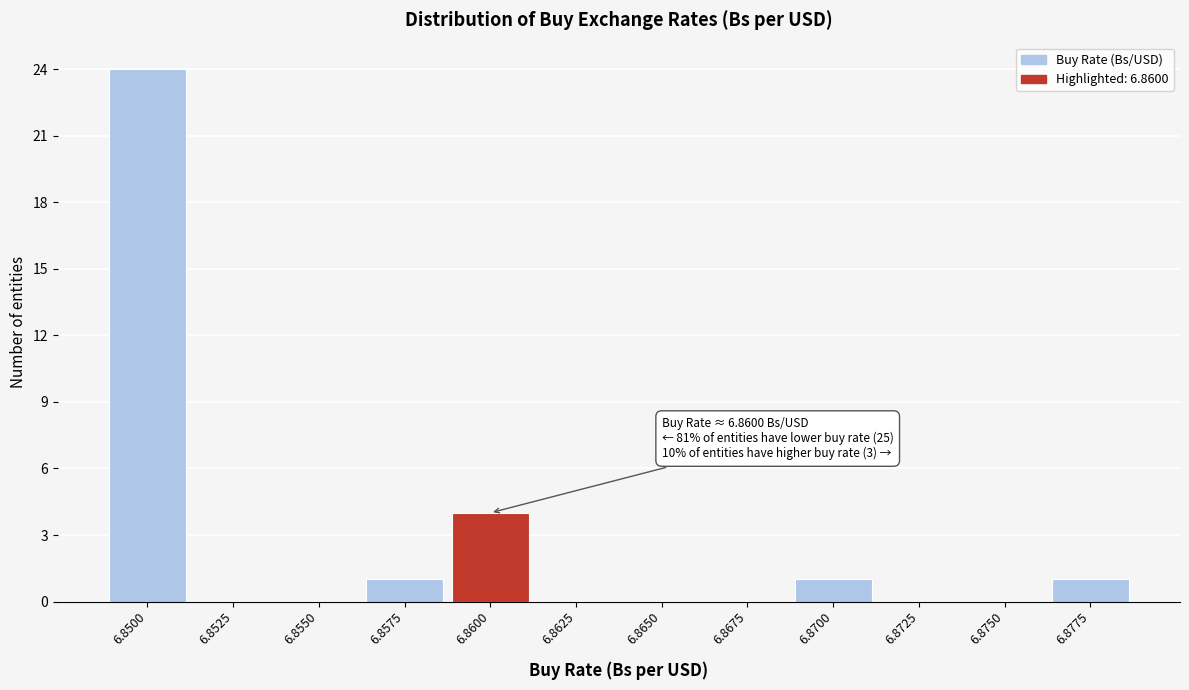

Reading right to left, extract all data points from this chart.

6.8775=1	6.8750=0	6.8725=0	6.8700=1	6.8675=0	6.8650=0	6.8625=0	6.8600=4	6.8575=1	6.8550=0	6.8525=0	6.8500=24